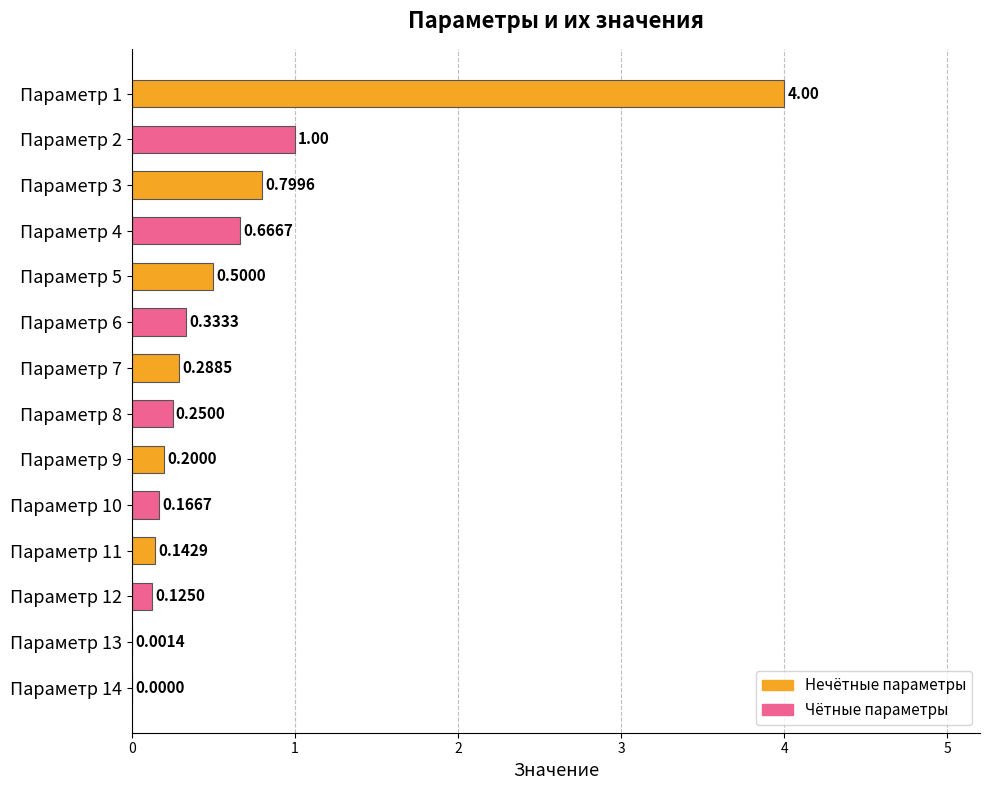

What is the sum of all values?

8.5